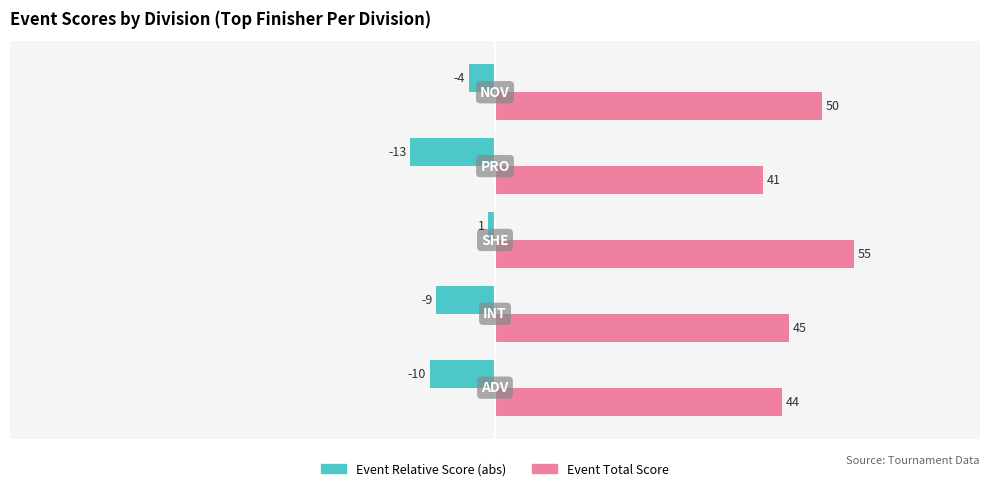

What is the greatest value displayed?

55